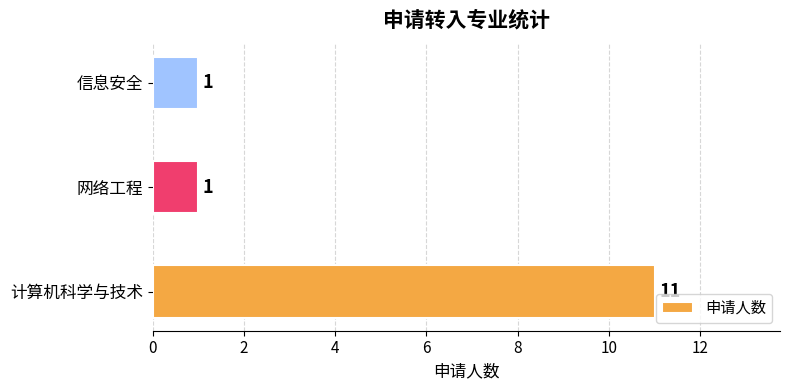

Approximately how many times larger is the value at 计算机科学与技术 compared to 网络工程?

11.0